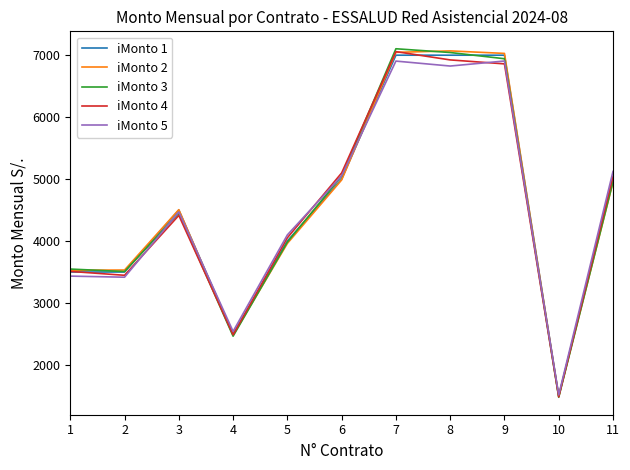

After their last crossing, which series has the higher values: iMonto 2 or iMonto 5?

iMonto 5